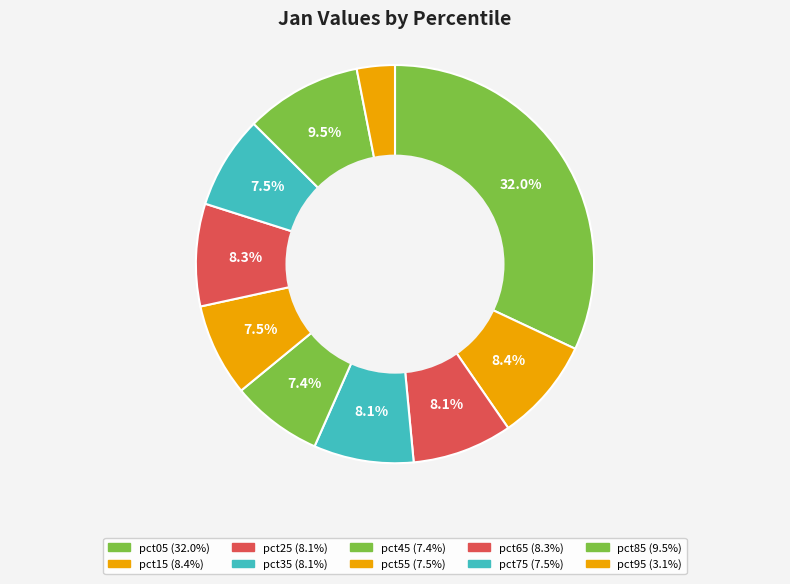

To the nearest percent, what portion does pct75 represent?

8%